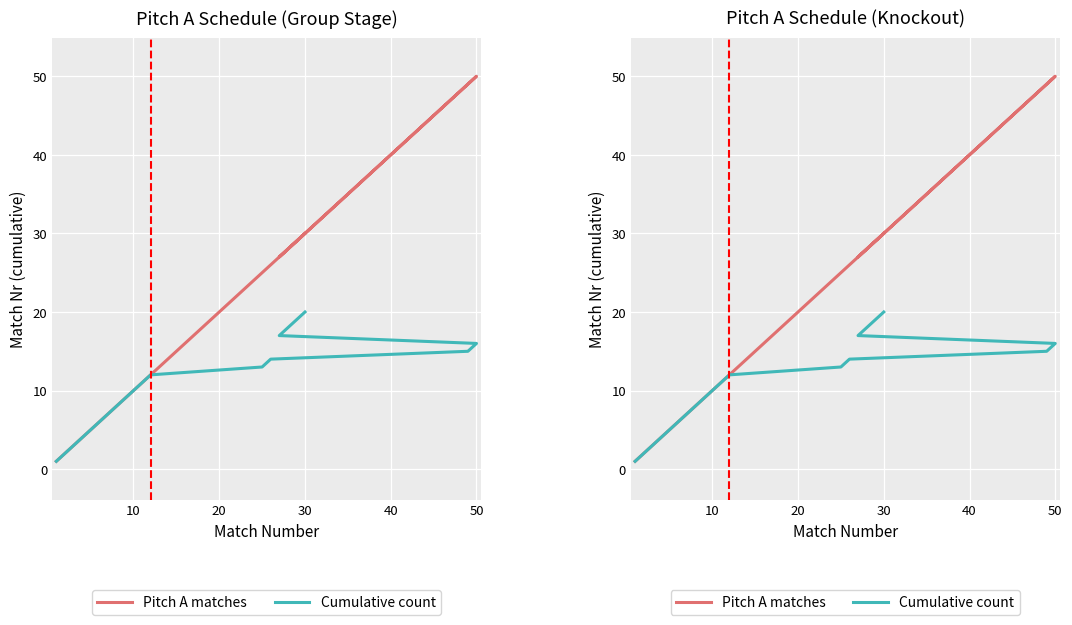

The Pitch A matches series shows 16 at 10. True or false?

False